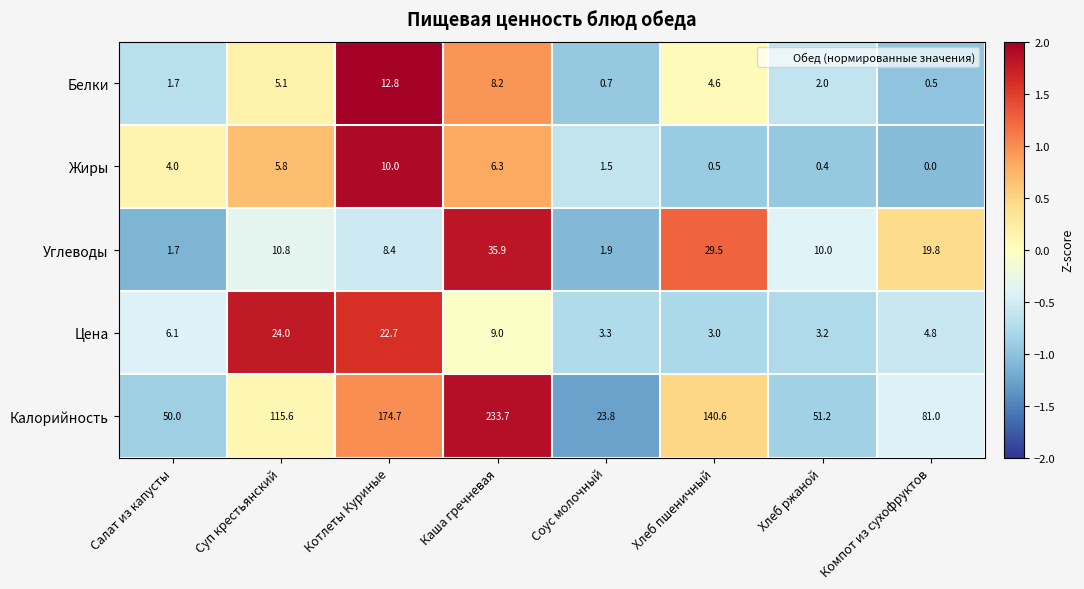

What is the average value of the Жиры series?

3.6